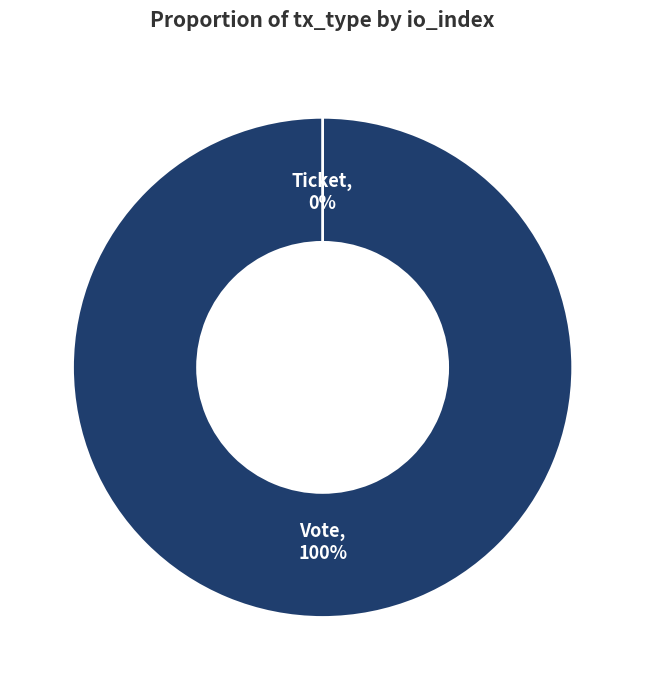

Do Ticket and Vote together represent more than half of the pie?

Yes